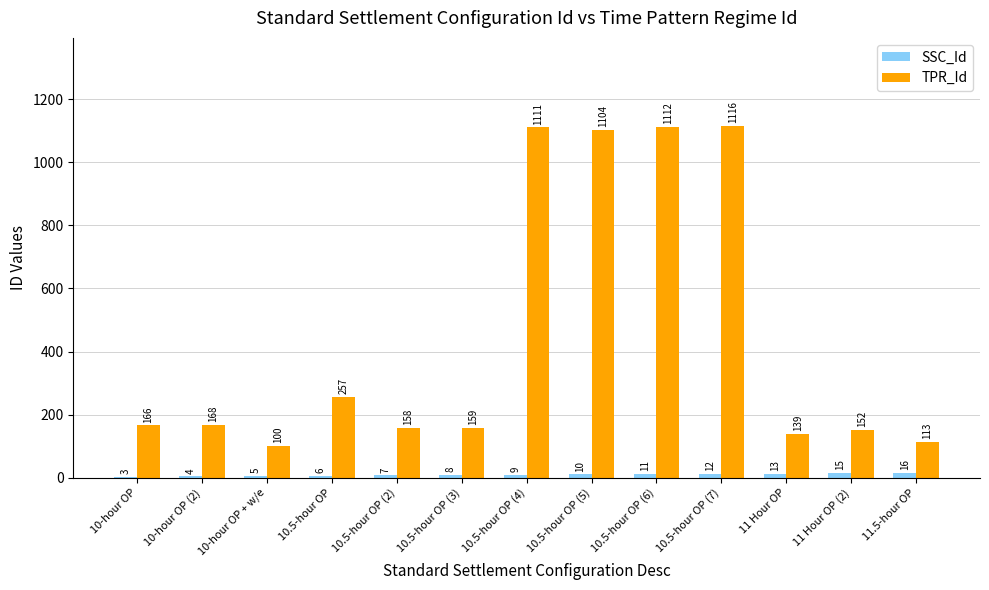

Which category has the highest value in the TPR_Id series?

10.5-hour OP (7)